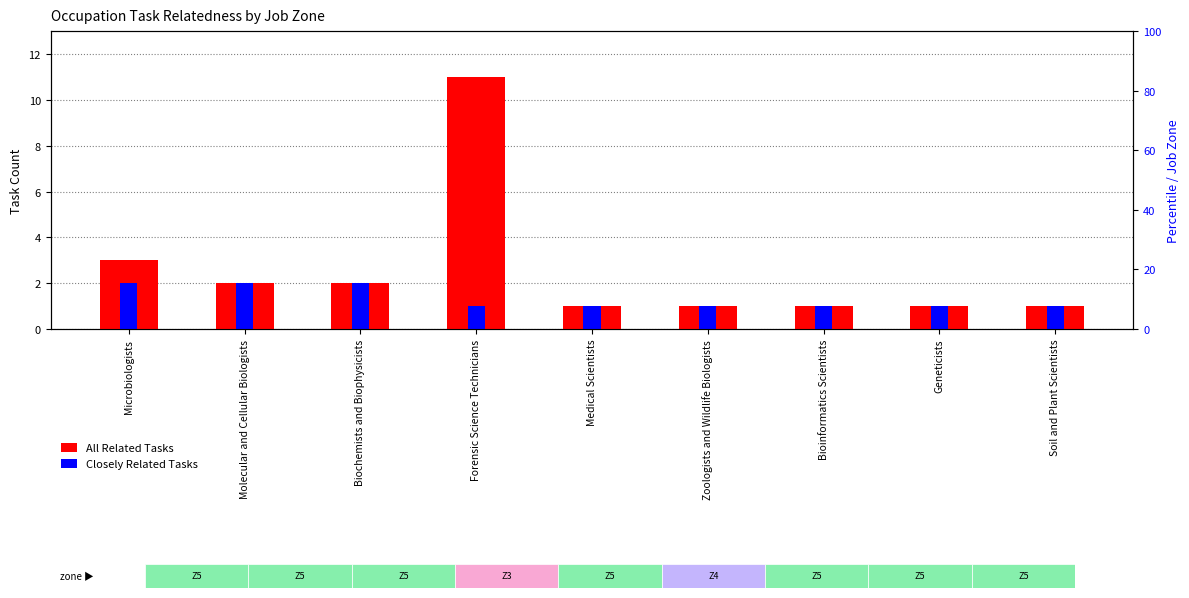

Which series changed the most between Microbiologists and Zoologists and Wildlife Biologists?

All Related Tasks